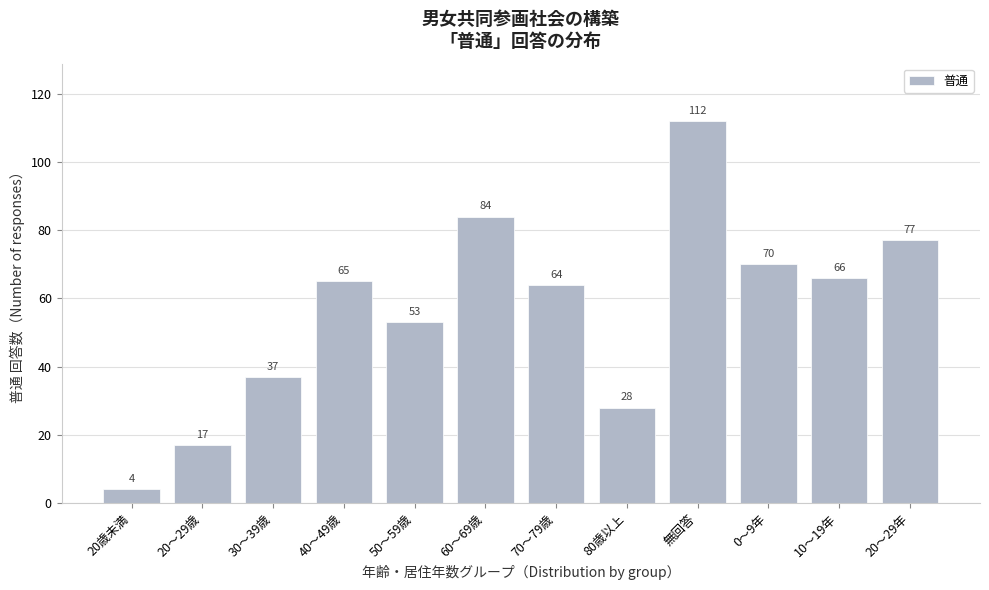

Reading left to right, extract all data points from this chart.

4	17	37	65	53	84	64	28	112	70	66	77